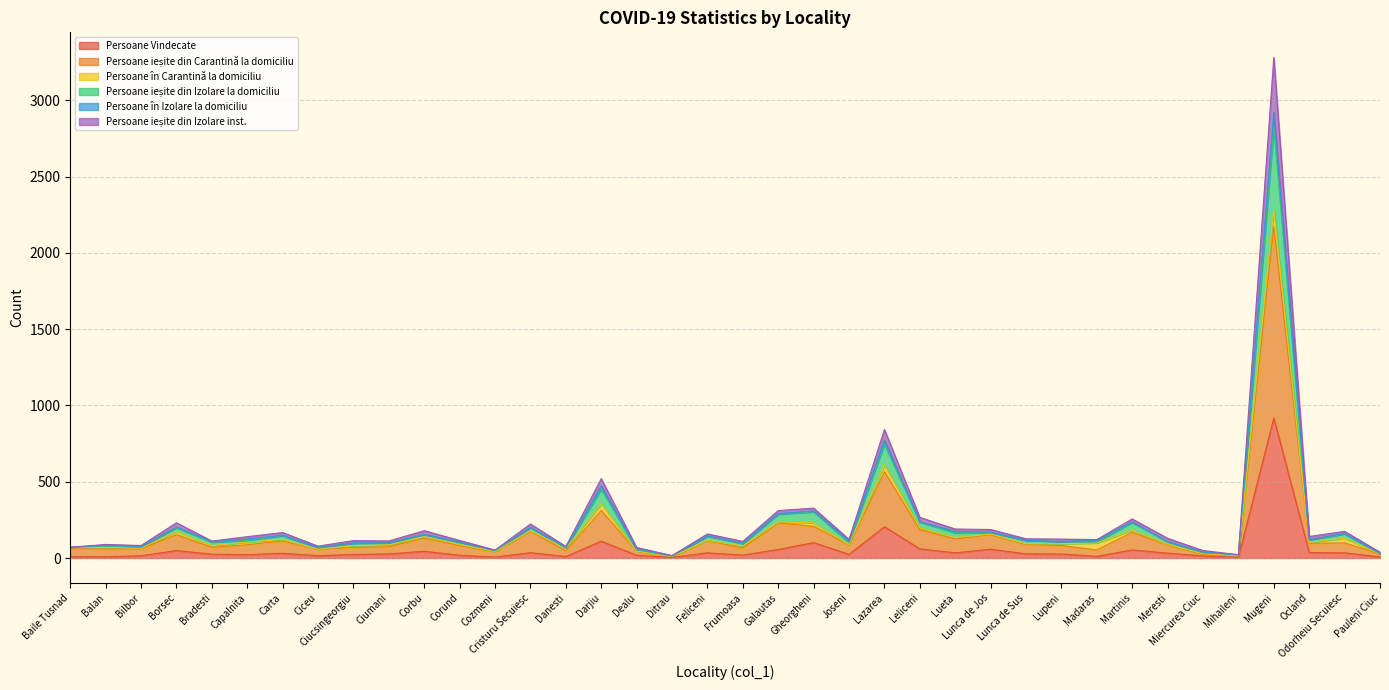

Between Ciumani and Lazarea, which is larger?

Lazarea